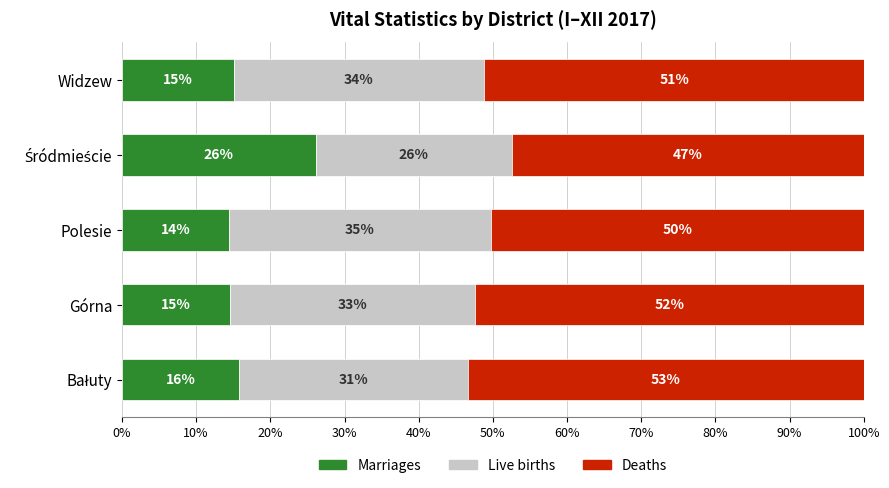

How many categories are shown in the chart?

5